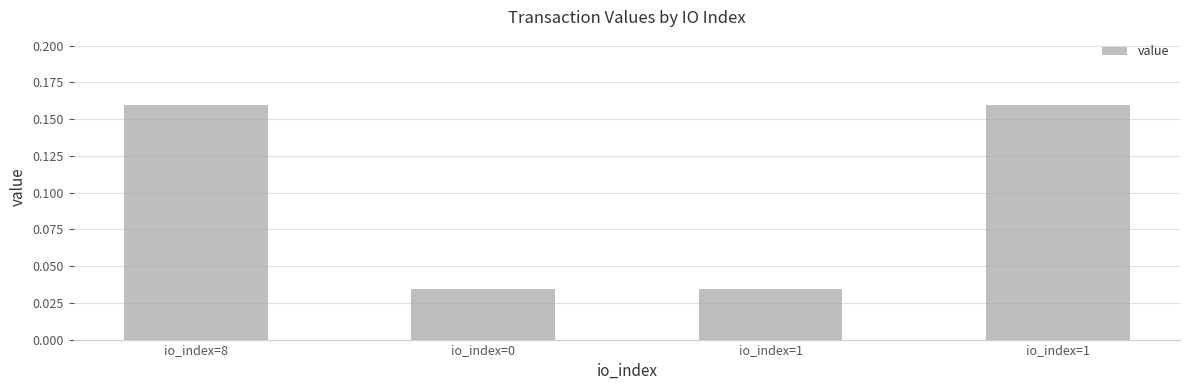

Rank the categories by value from lowest to highest.

io_index=0, io_index=1, io_index=8, io_index=1